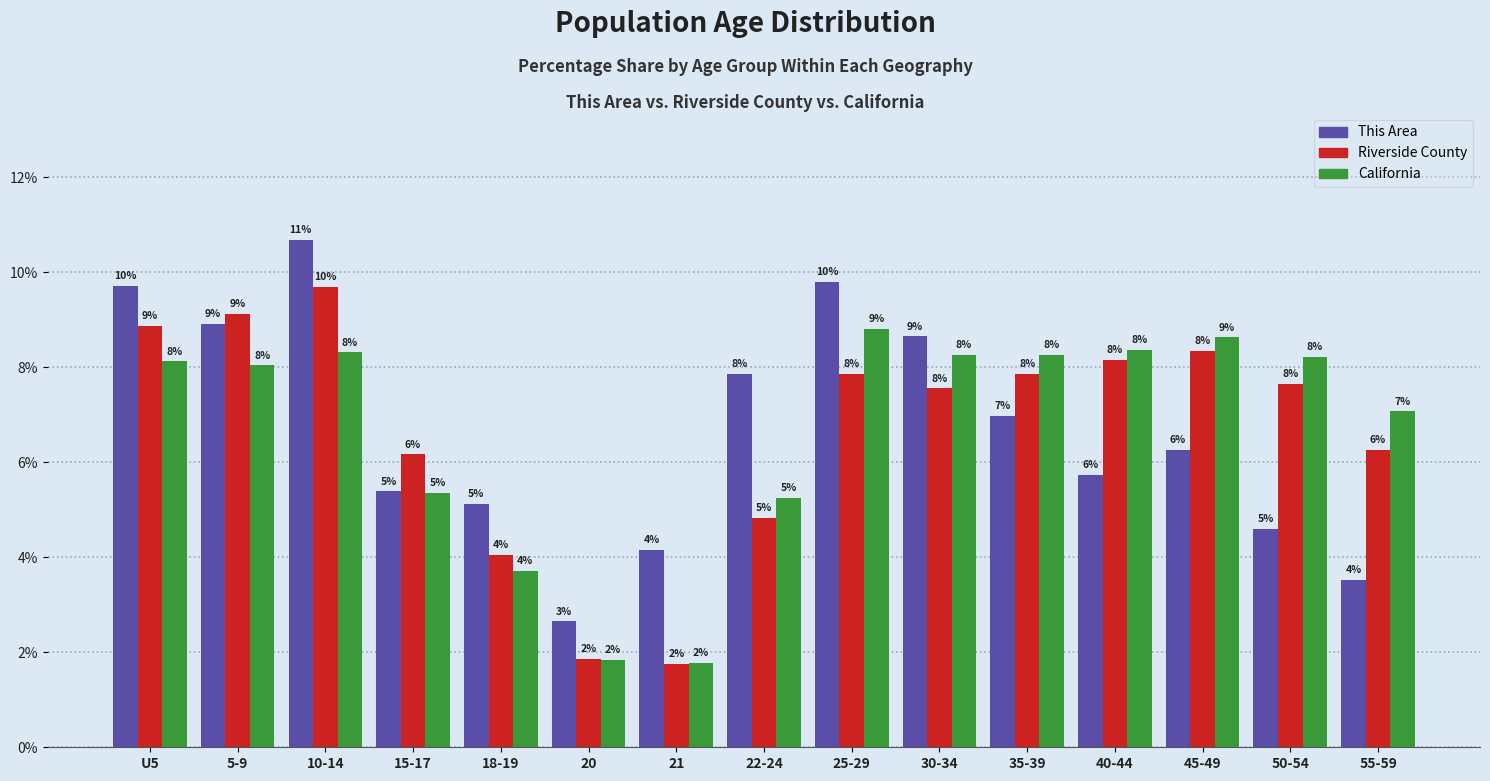

At which category does the chart reach its peak across all series?

10-14